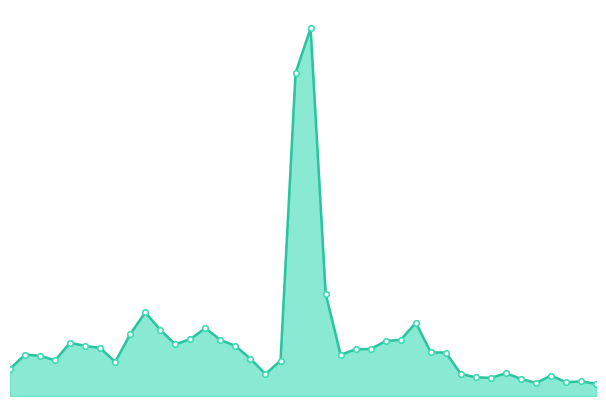

True or false: there are more than 1 points higher than both neighbors.

True